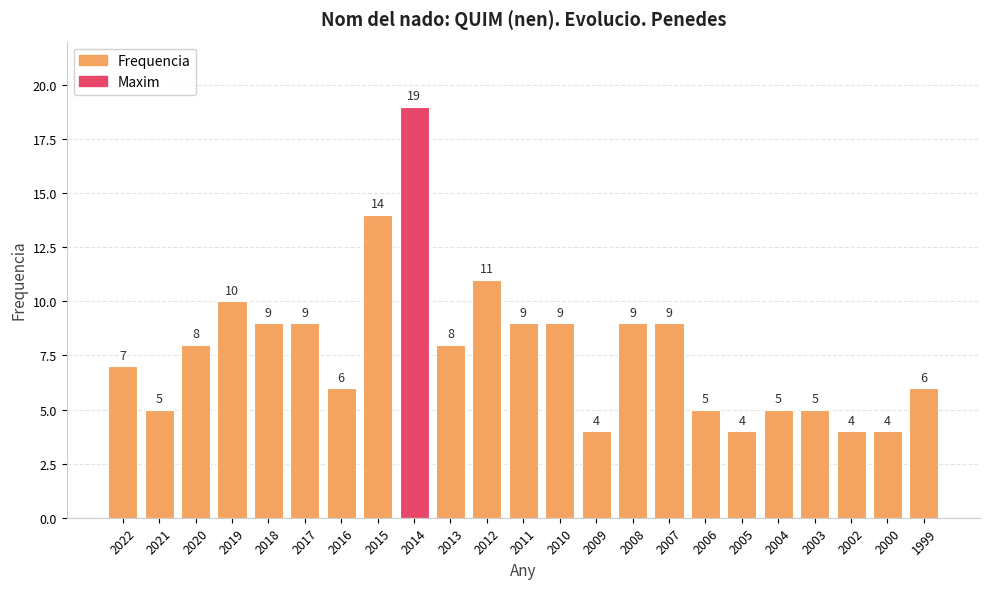

Reading left to right, transcribe all the data shown in this chart.

7	5	8	10	9	9	6	14	19	8	11	9	9	4	9	9	5	4	5	5	4	4	6